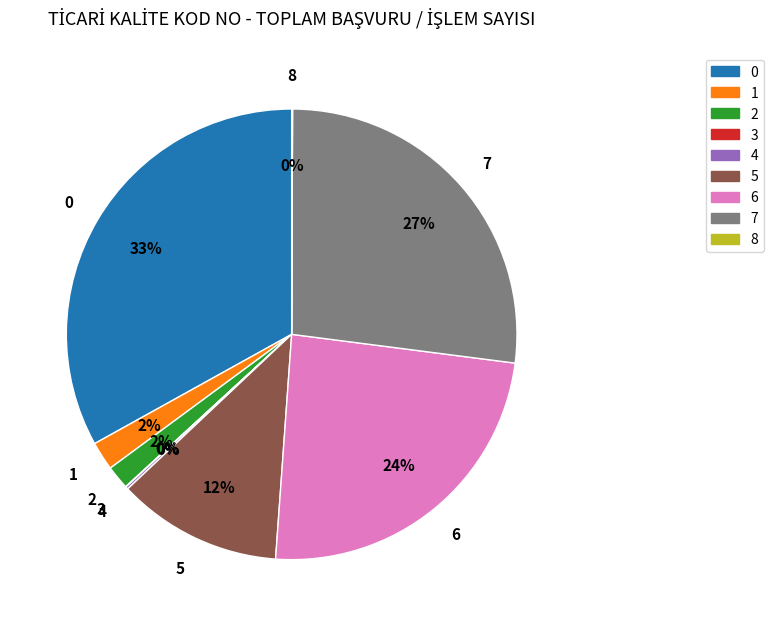

To the nearest percent, what is the difference between the largest and smallest slice percentages?

33%